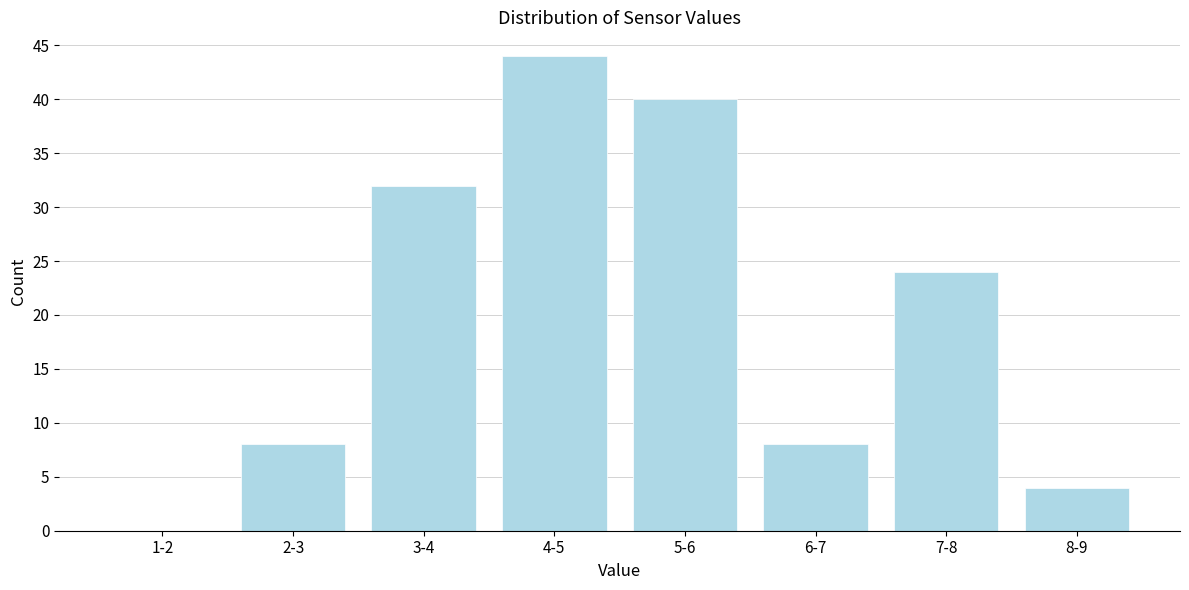

Reading left to right, what are all the values shown in this chart?

1-2=0	2-3=8	3-4=32	4-5=44	5-6=40	6-7=8	7-8=24	8-9=4